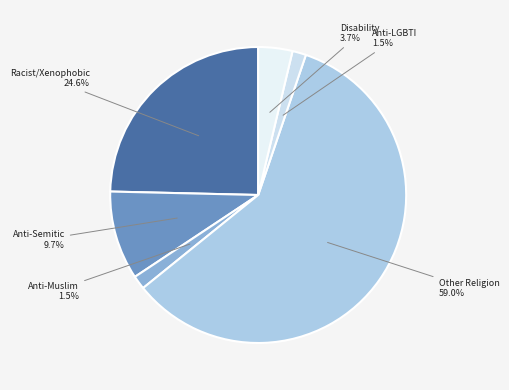

What is the majority slice?

Other hate crime based on religion or belief